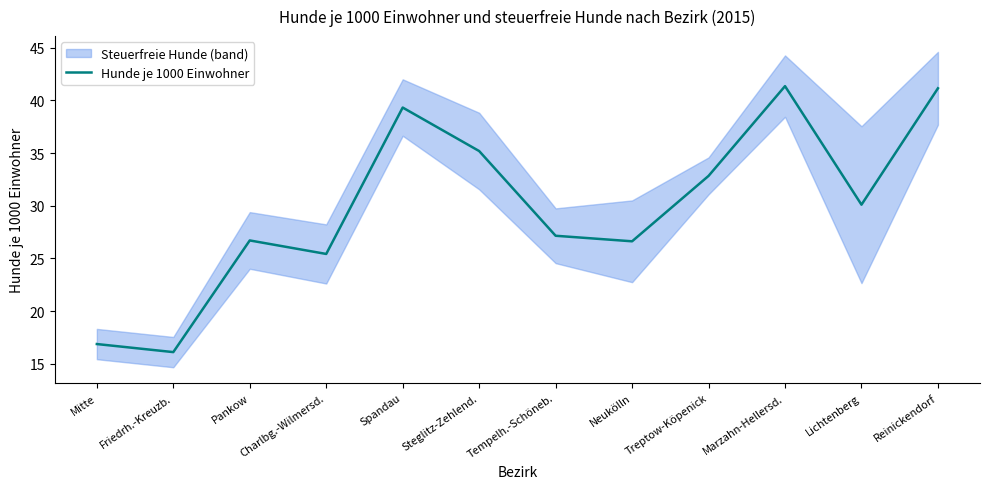

The chart shows a value of 7.8 at Tempelh.-Schöneb.. True or false?

False